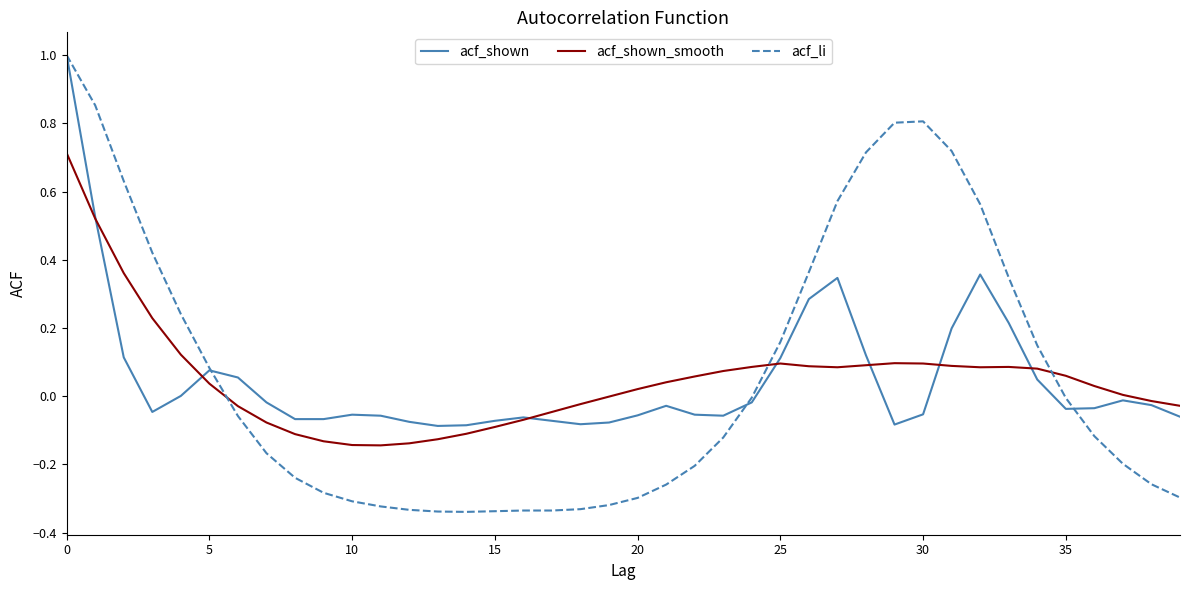

Which series has the largest range (max minus min)?

acf_li